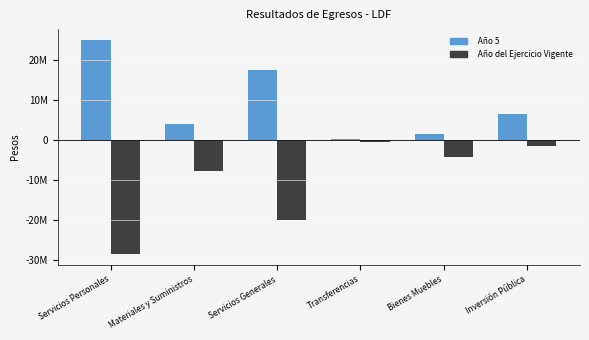

What are all the series names shown in the legend?

Año 5, Año del Ejercicio Vigente